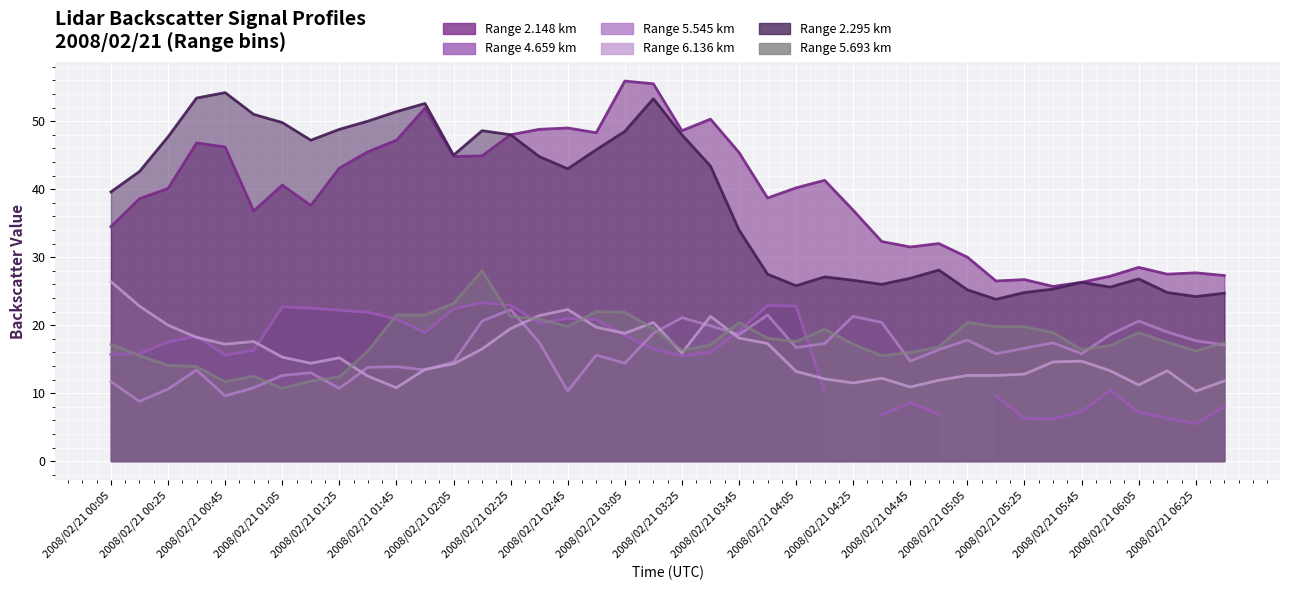

True or false: 5.545 and 2.148 intersect in this chart.

False